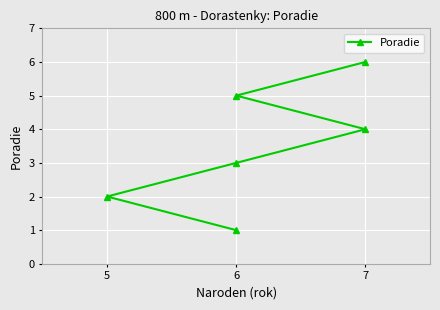

Which has a higher value, 5 or 7?

7